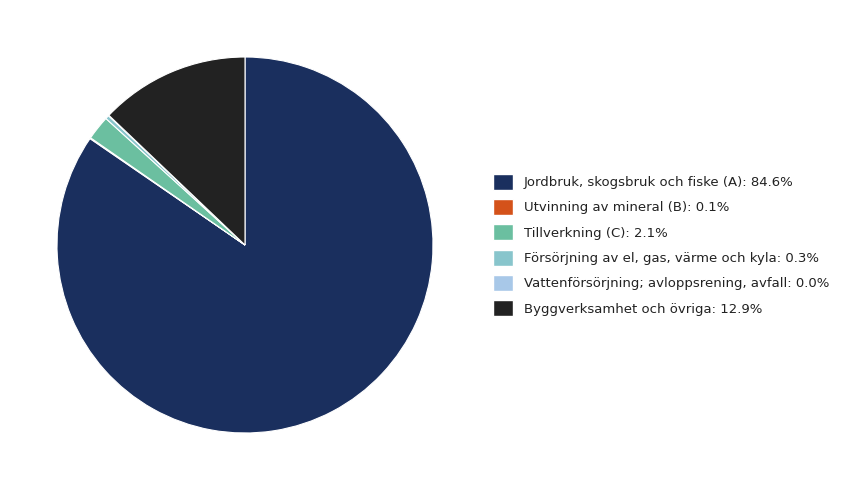

Does any single category account for the majority?

Yes